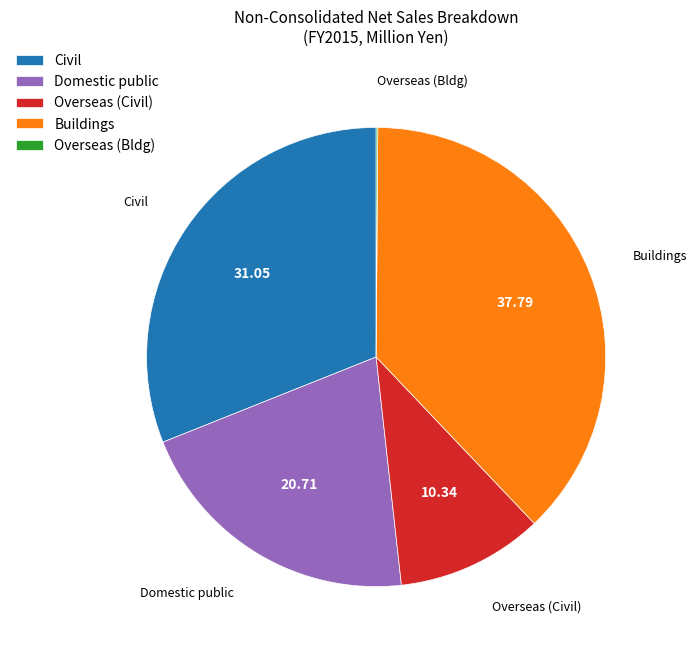

Is the sum of Buildings and Civil greater than half?

Yes